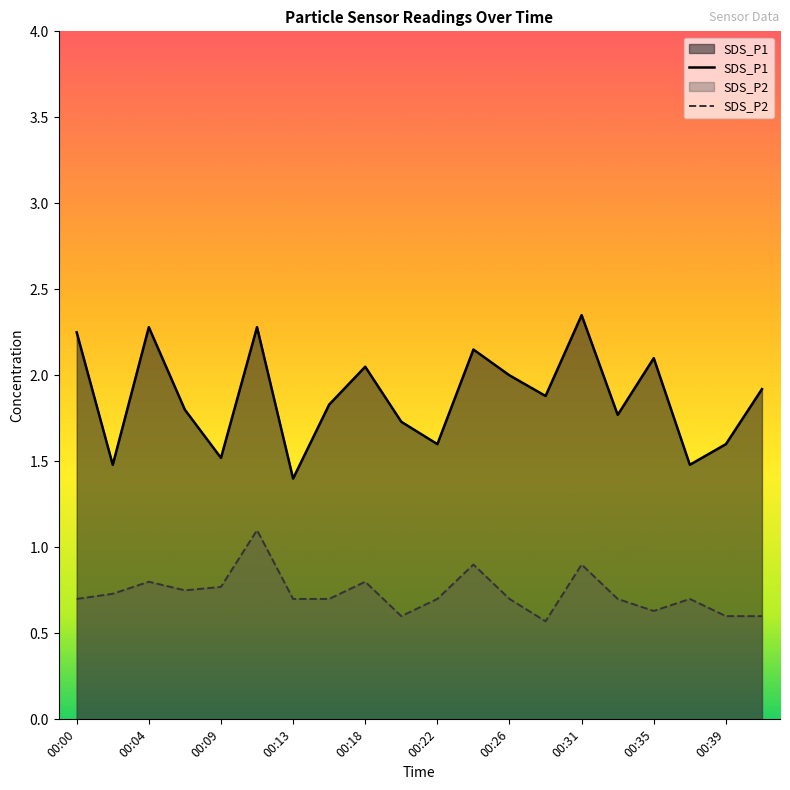

True or false: SDS_P2 and SDS_P1 cross at least once.

False